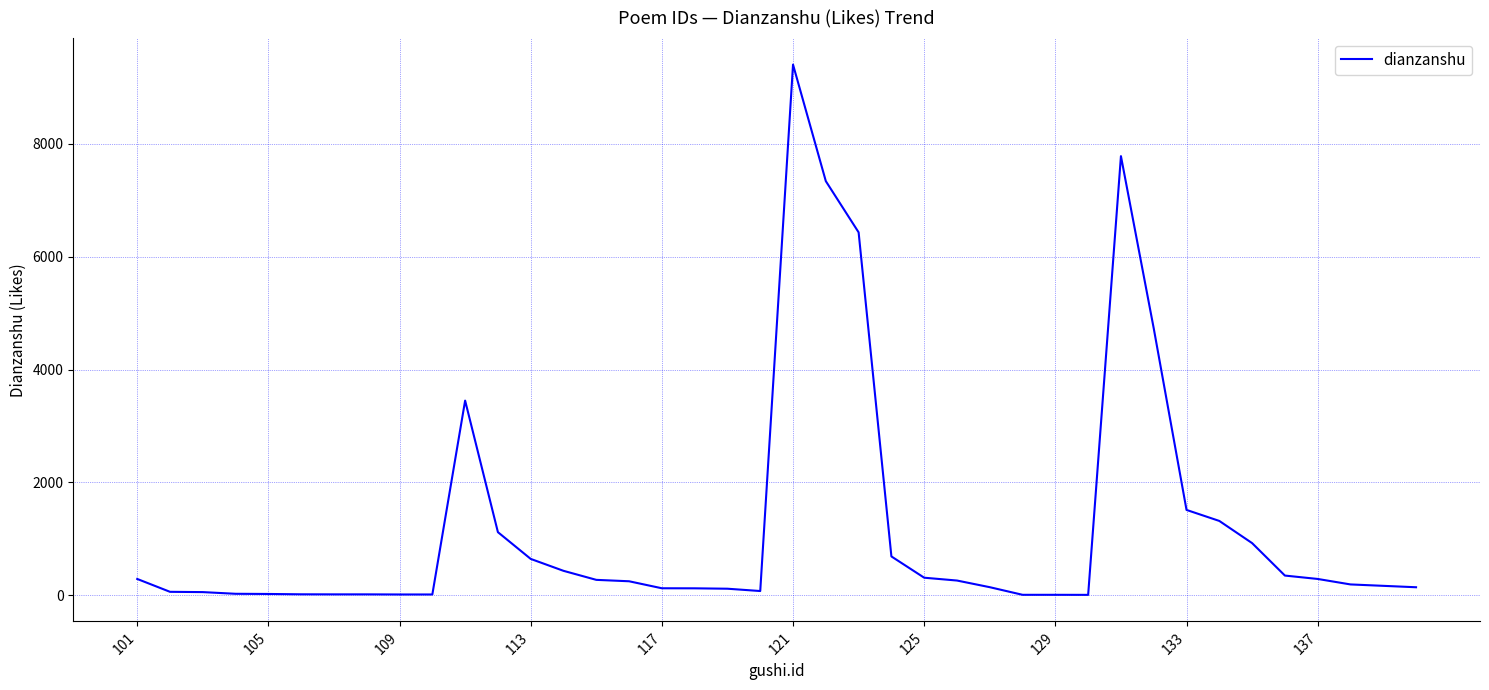

Does the chart have visible grid lines?

Yes